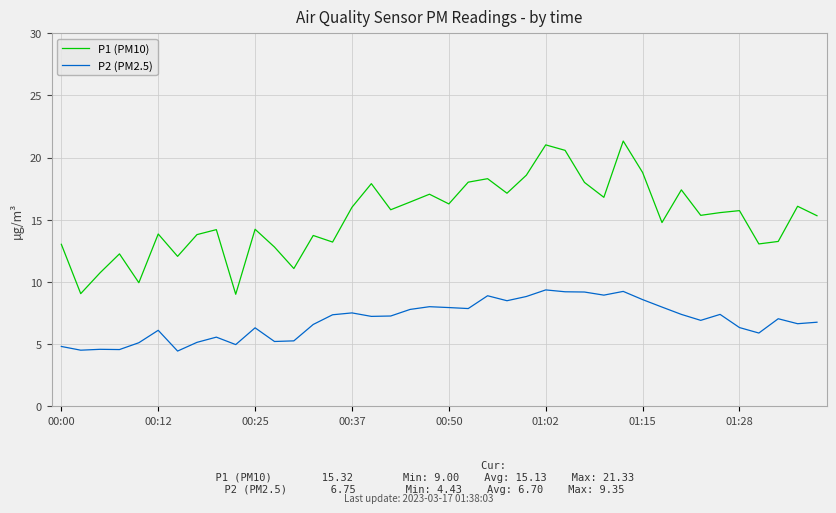

How many lines are shown in the chart?

2